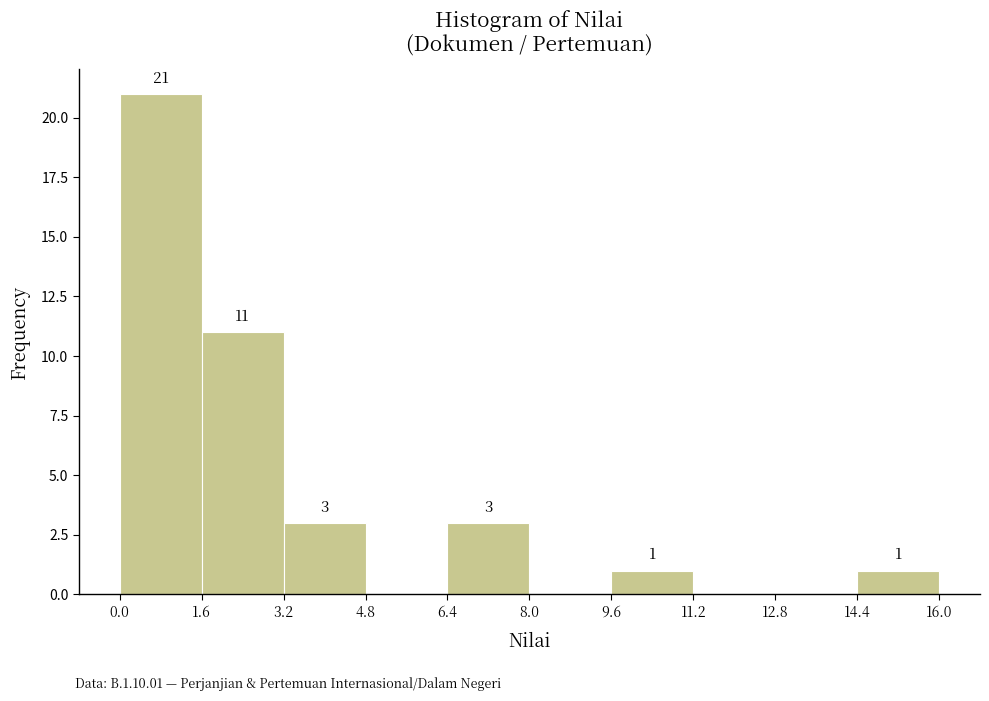

Which range on the x-axis has the tallest bar?

0.0 to 1.6